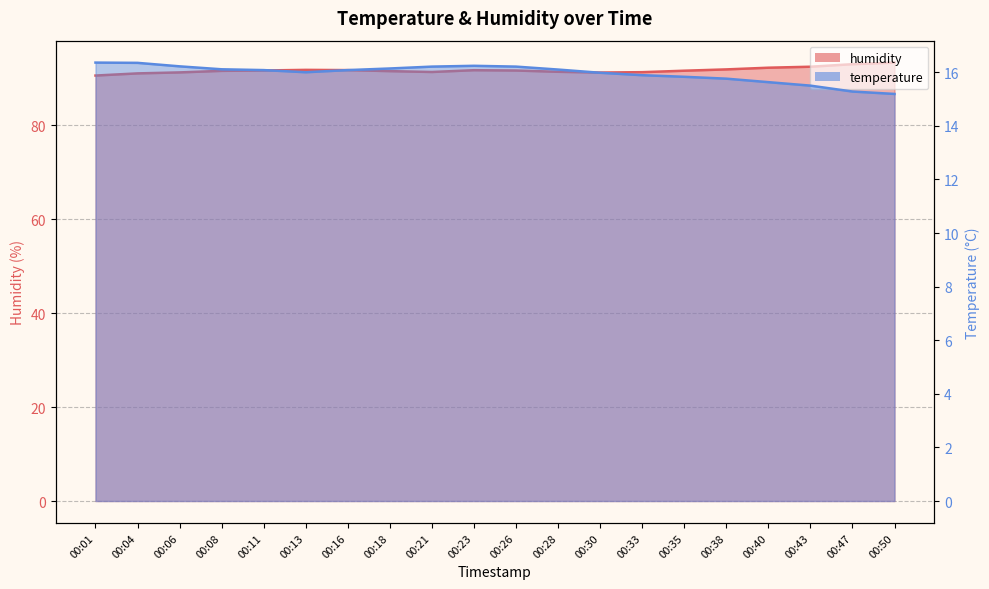

What is the difference between the second highest and second lowest values in the temperature series?

1.1